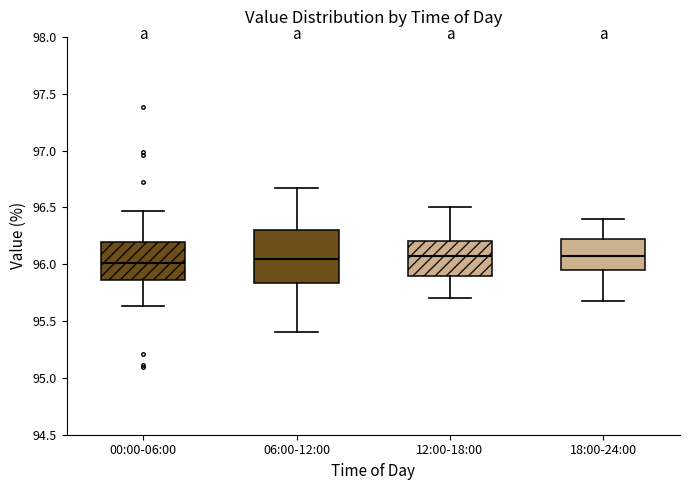

Reading left to right, transcribe this box plot: for each box, give where its median line is, the range the box spans, and where its two whiskers end, as read against the y-axis. The values are not printed on the chart, so give them approximately, as read against the axis.

00:00-06:00: median 96.00, box 95.85 to 96.20, whiskers 95.65 to 96.45
06:00-12:00: median 96.05, box 95.85 to 96.30, whiskers 95.40 to 96.65
12:00-18:00: median 96.10, box 95.90 to 96.20, whiskers 95.70 to 96.50
18:00-24:00: median 96.05, box 95.95 to 96.25, whiskers 95.70 to 96.40